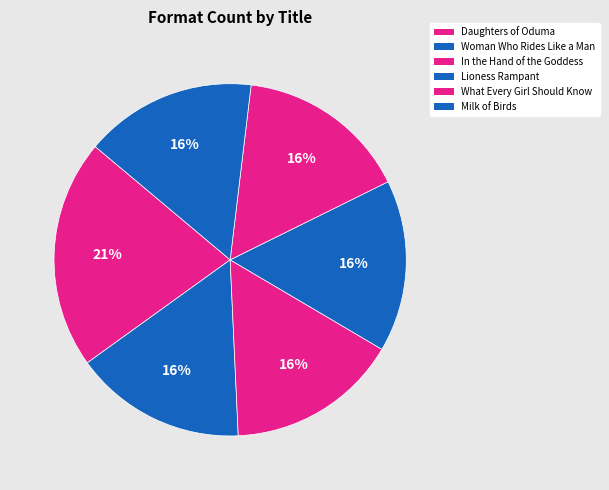

What is the ratio of the value at Daughters of Oduma to the value at Lioness Rampant?

1.3